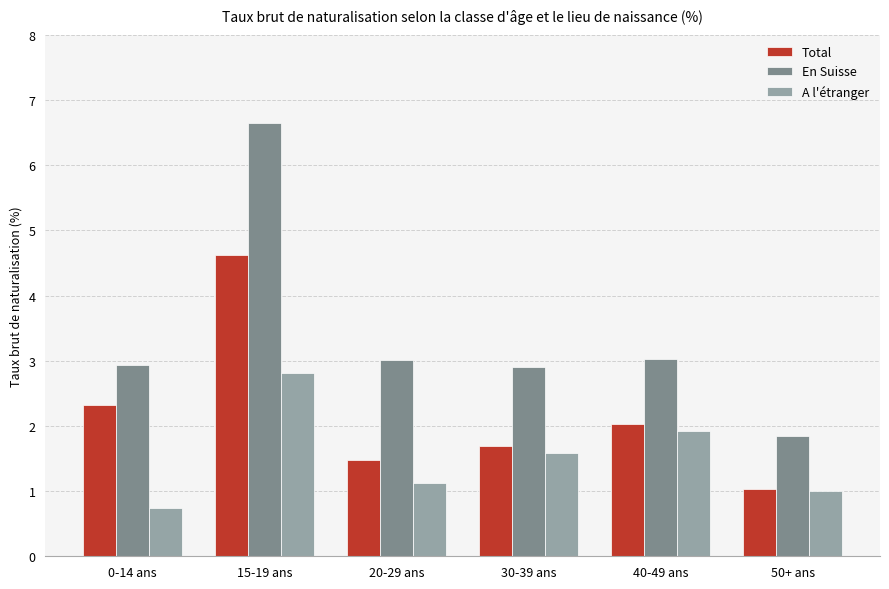

Where does the A l'étranger series first go above 1?

15-19 ans